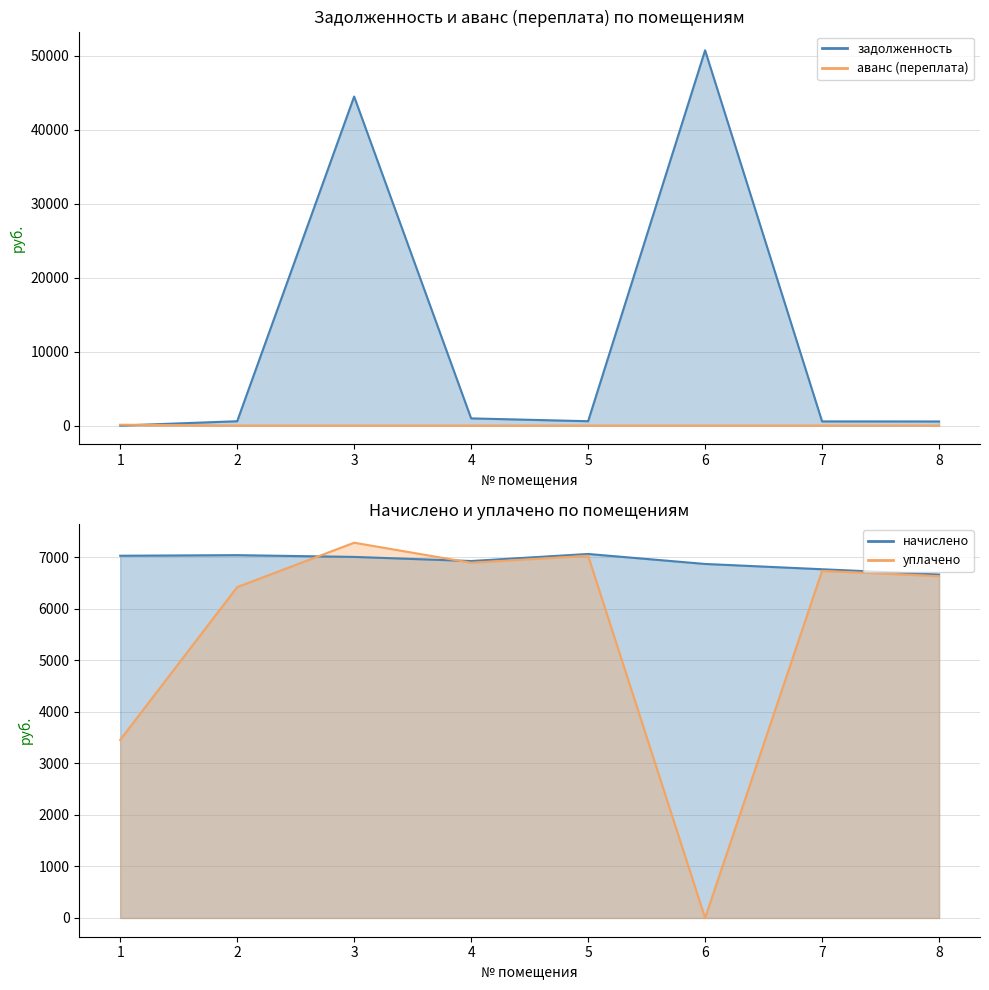

True or false: аванс (переплата) has a value of 72.3 at 2.

False